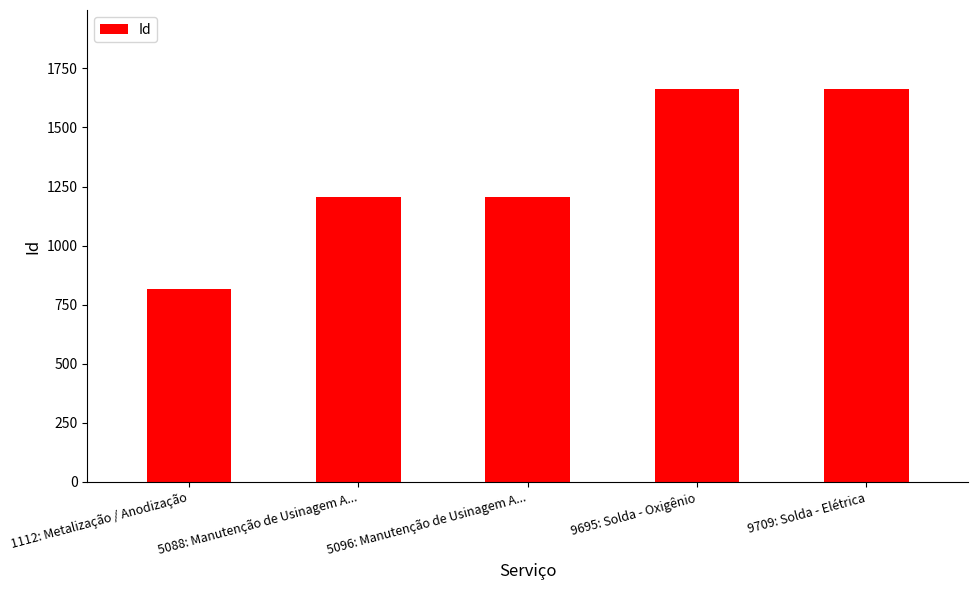

What is the minimum value shown in the chart?

815